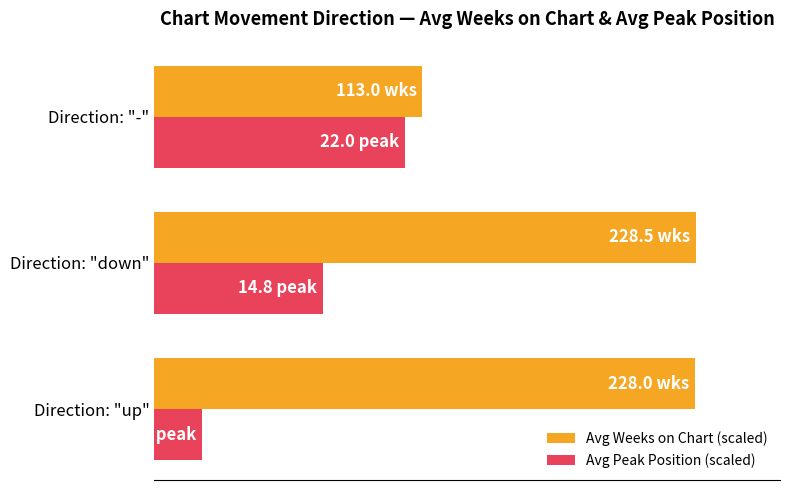

What are all the series names shown in the legend?

Avg Weeks on Chart (scaled), Avg Peak Position (scaled)